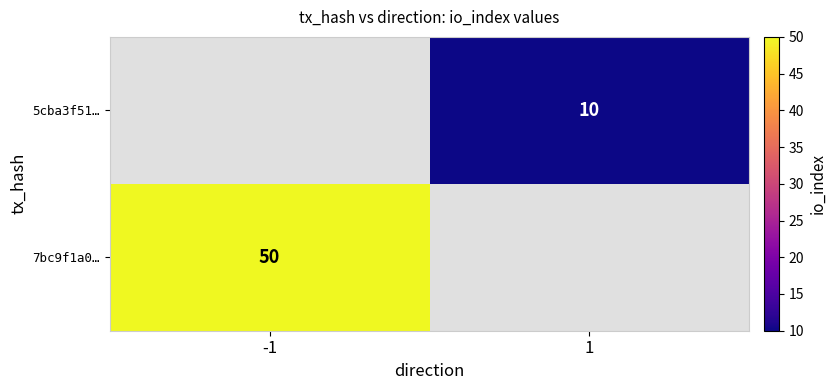

Is the value of 7bc9f1a0… at -1 greater than the value of 5cba3f51… at 1?

Yes